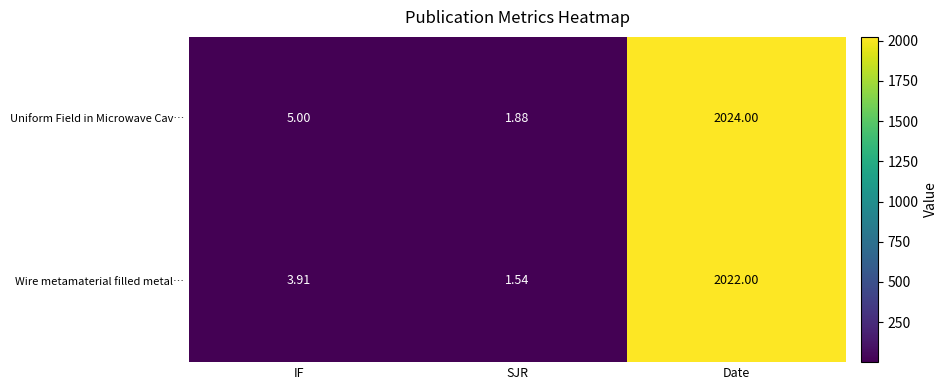

How many categories are shown in the chart?

3